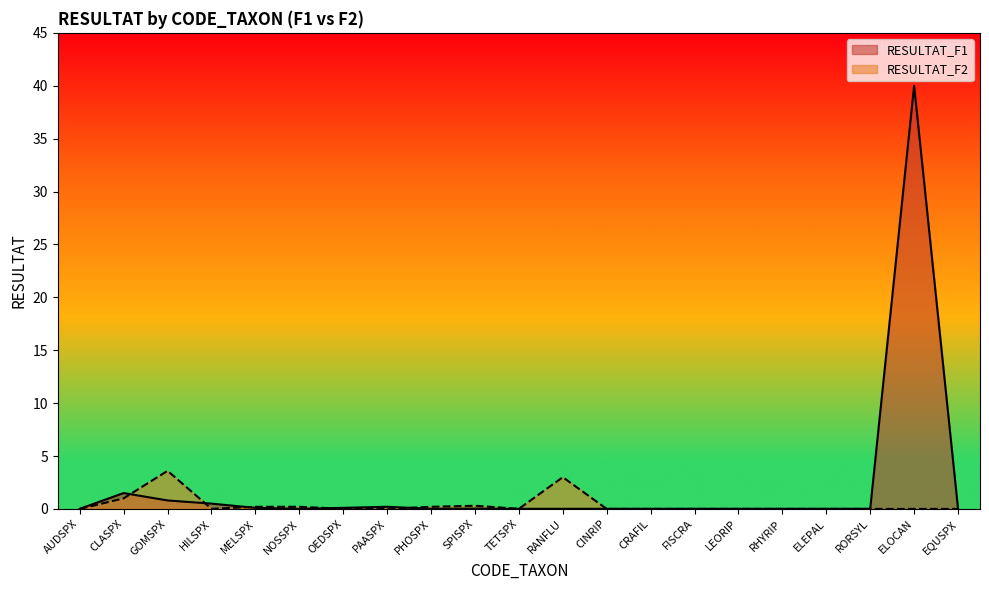

How many series are shown in this chart?

2